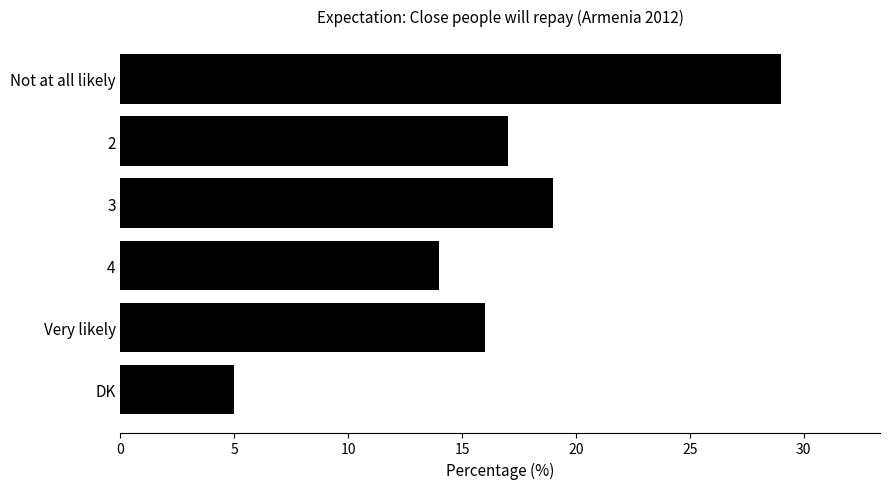

Is it true that the value at DK is 7?

False